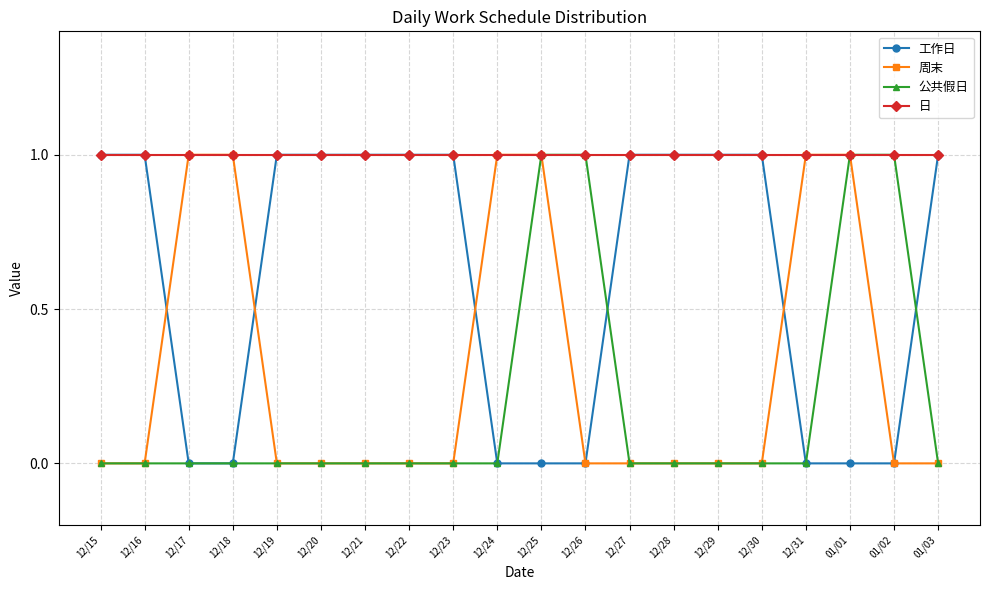

What position from the left is 12/23?

9